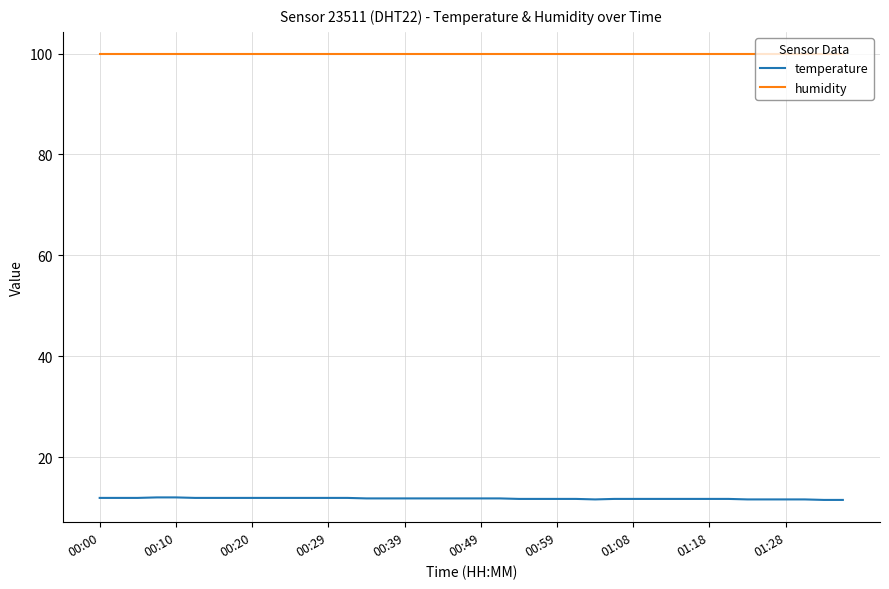

What is the minimum value for humidity?

99.9